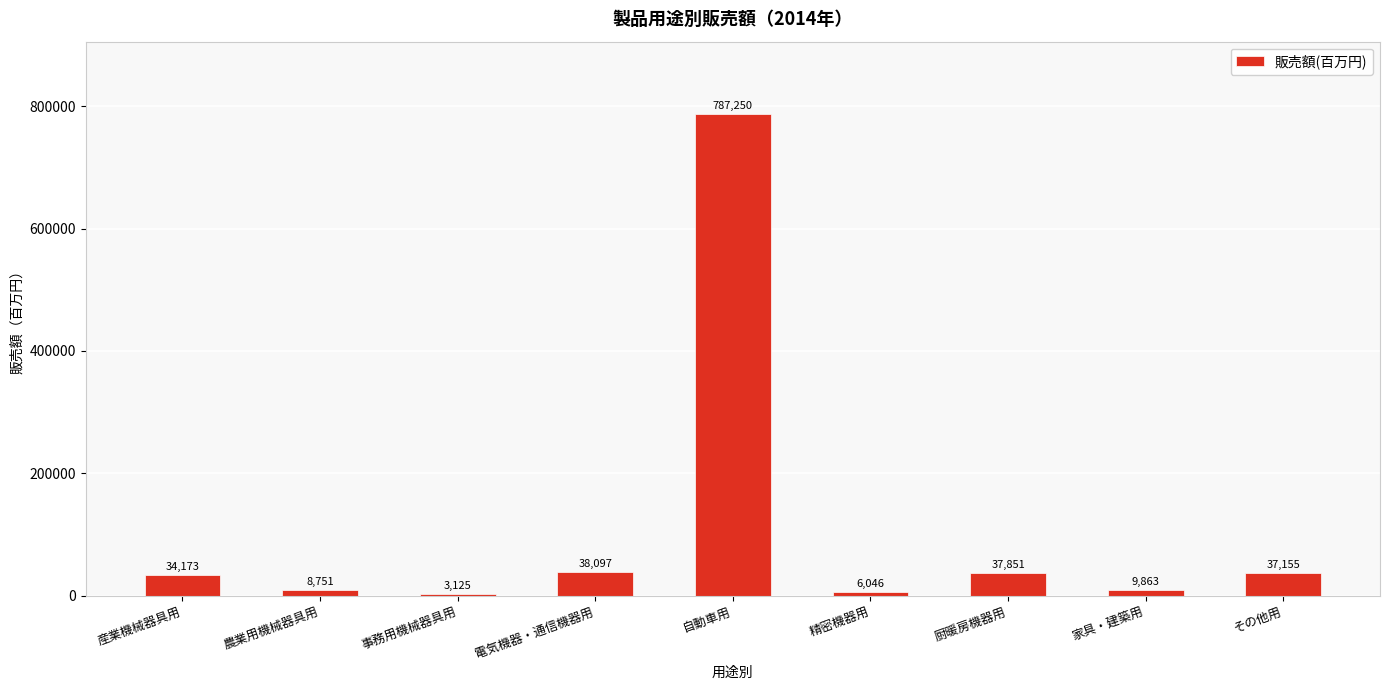

What is the sum of the values at 電気機器・通信機器用 and 産業機械器具用?

72270